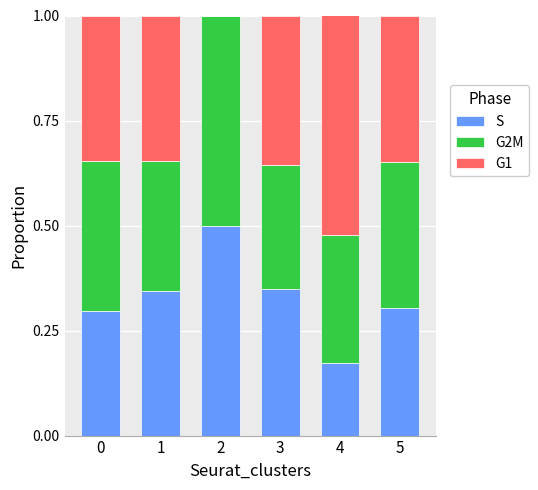

True or false: S has a value of 0.3 at 0.

True